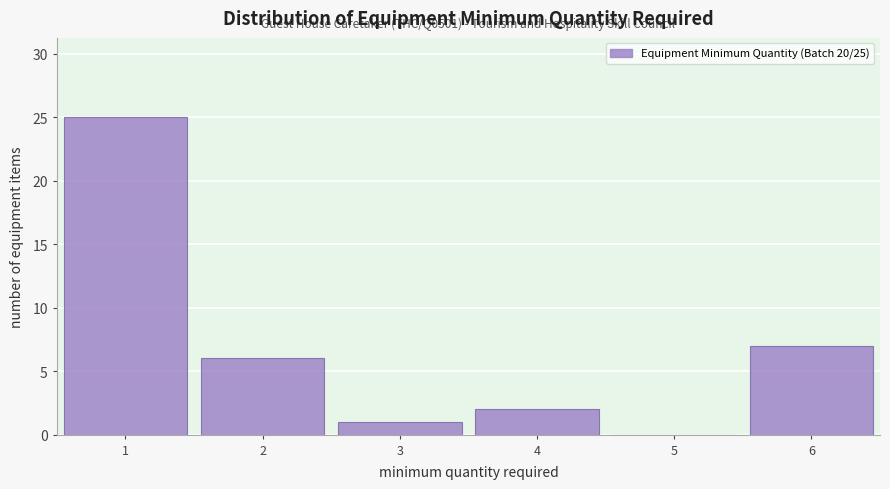

Which range on the x-axis has the tallest bar?

0.5 to 1.5